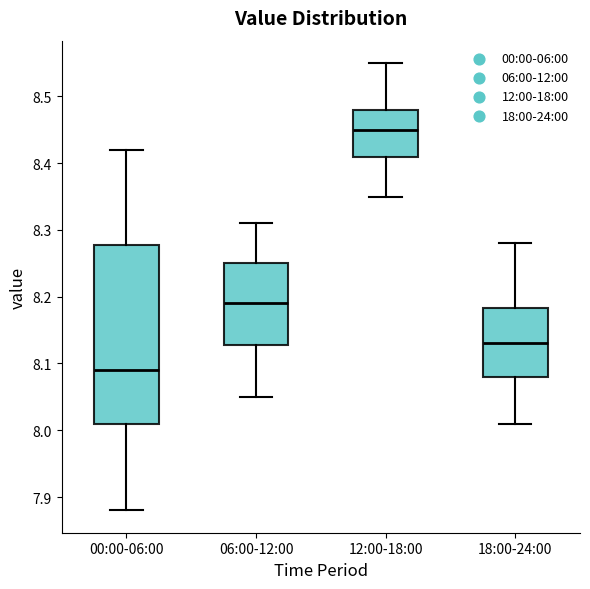

Reading left to right, read every box against the y-axis: the position of its median line, the range the box covers, and the ends of its whiskers. The values are not printed on the chart, so give them approximately, as read against the axis.

00:00-06:00: median 8.09, box 8.01 to 8.28, whiskers 7.88 to 8.42
06:00-12:00: median 8.19, box 8.13 to 8.25, whiskers 8.05 to 8.31
12:00-18:00: median 8.45, box 8.41 to 8.48, whiskers 8.35 to 8.55
18:00-24:00: median 8.13, box 8.08 to 8.18, whiskers 8.01 to 8.28